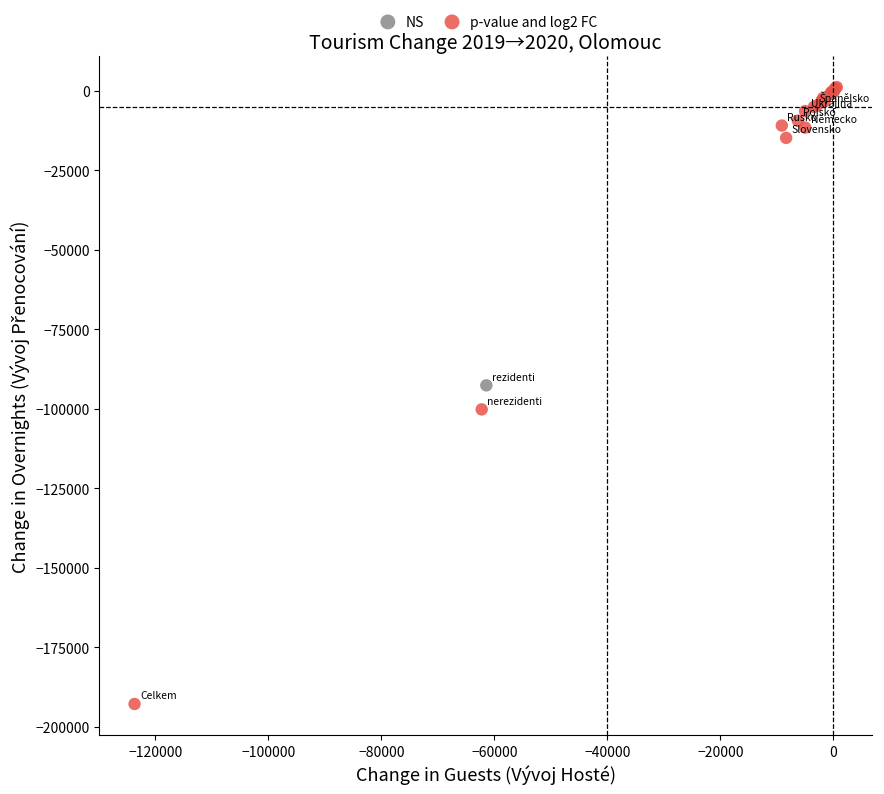

Which series contains the lowest Y value?

p-value and log2 FC